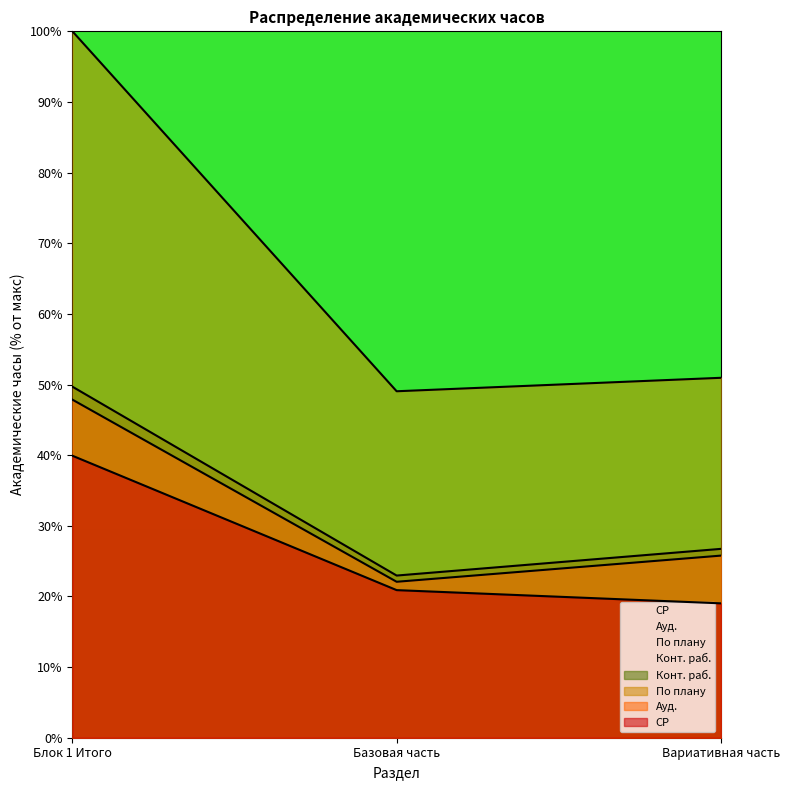

Does the chart have visible grid lines?

No